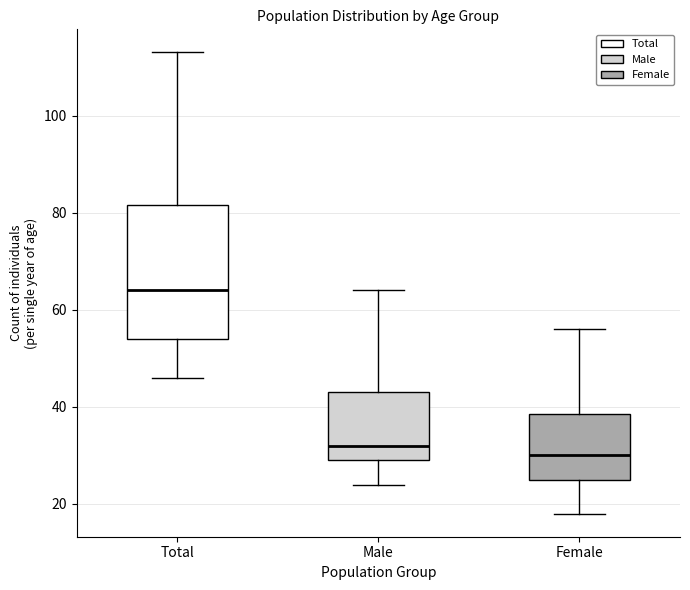

Where is the lower edge of the box for Male on the y-axis? The values are not printed on the chart, so give them approximately, as read against the axis.

30